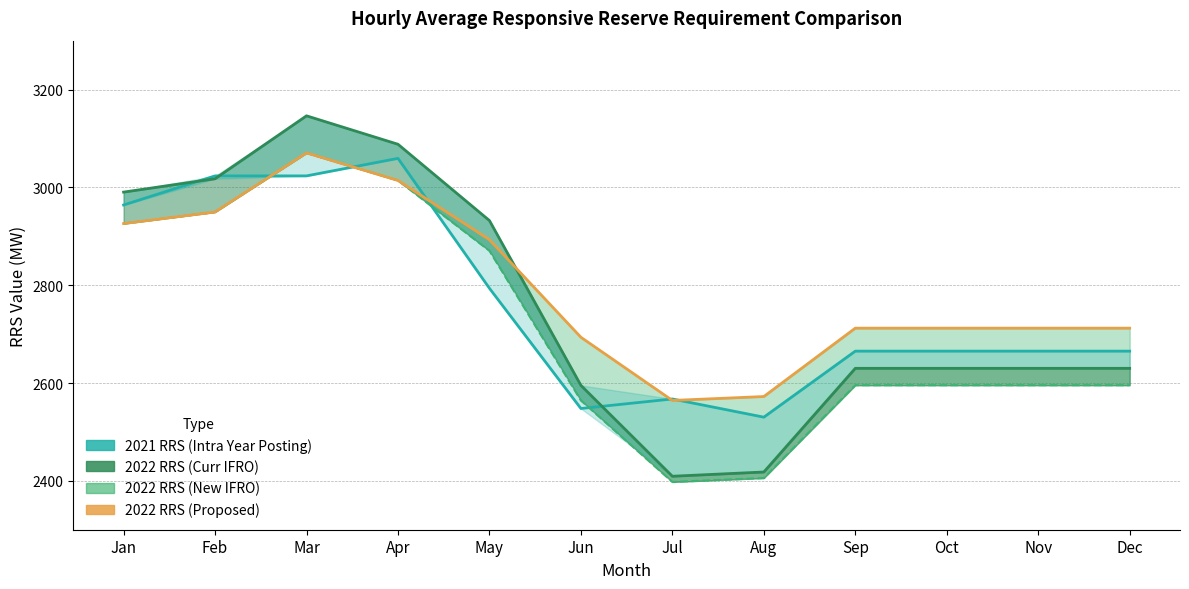

Does the chart display data point markers on the line(s)?

No